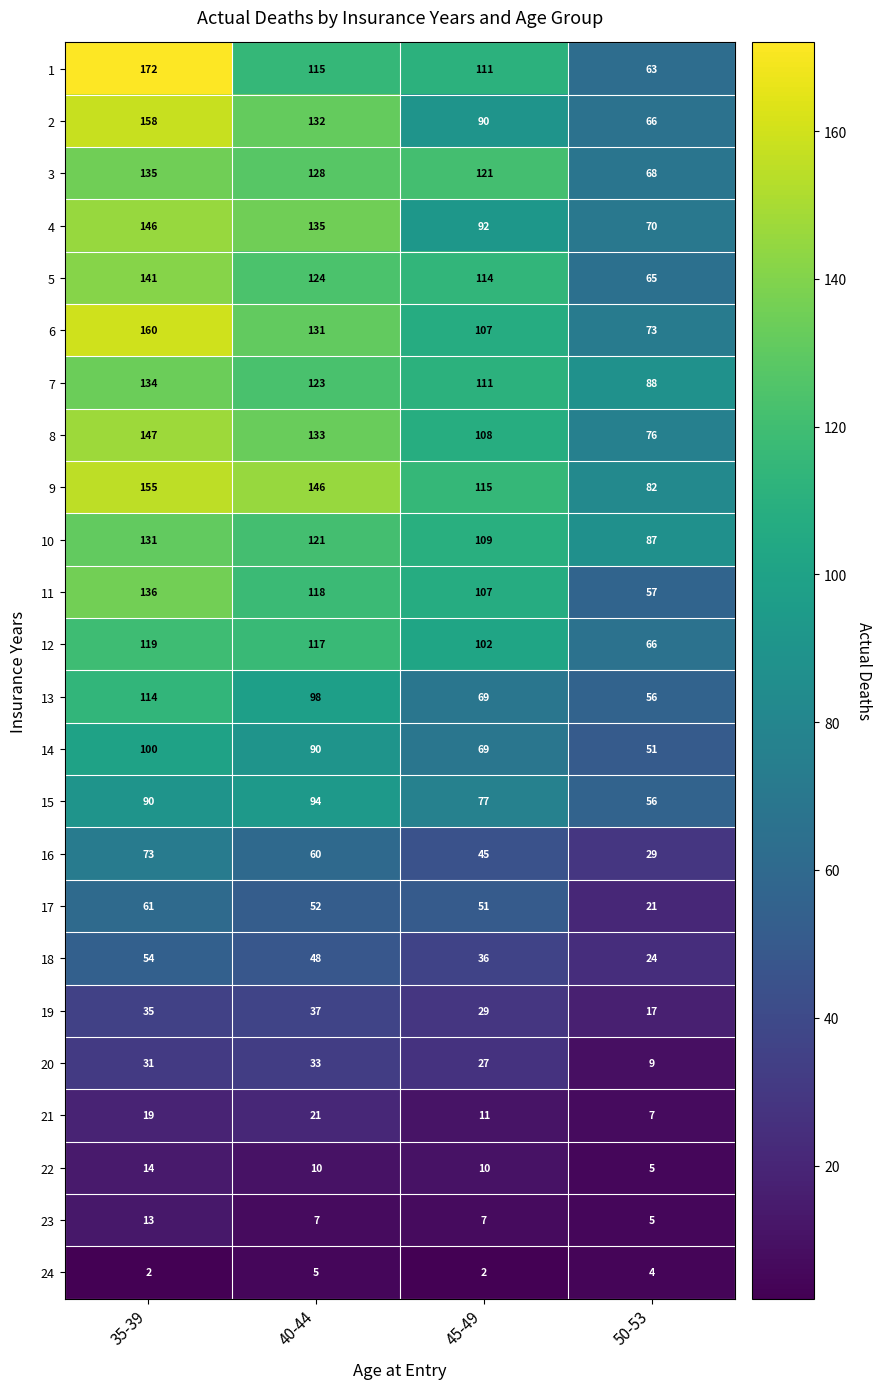

How many categories are shown in the chart?

4